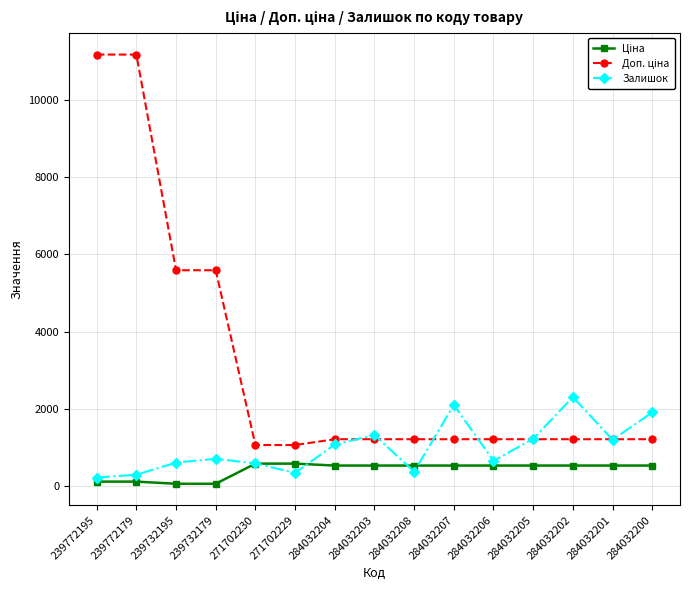

What is the total value across all series at 284032201?

2935.9